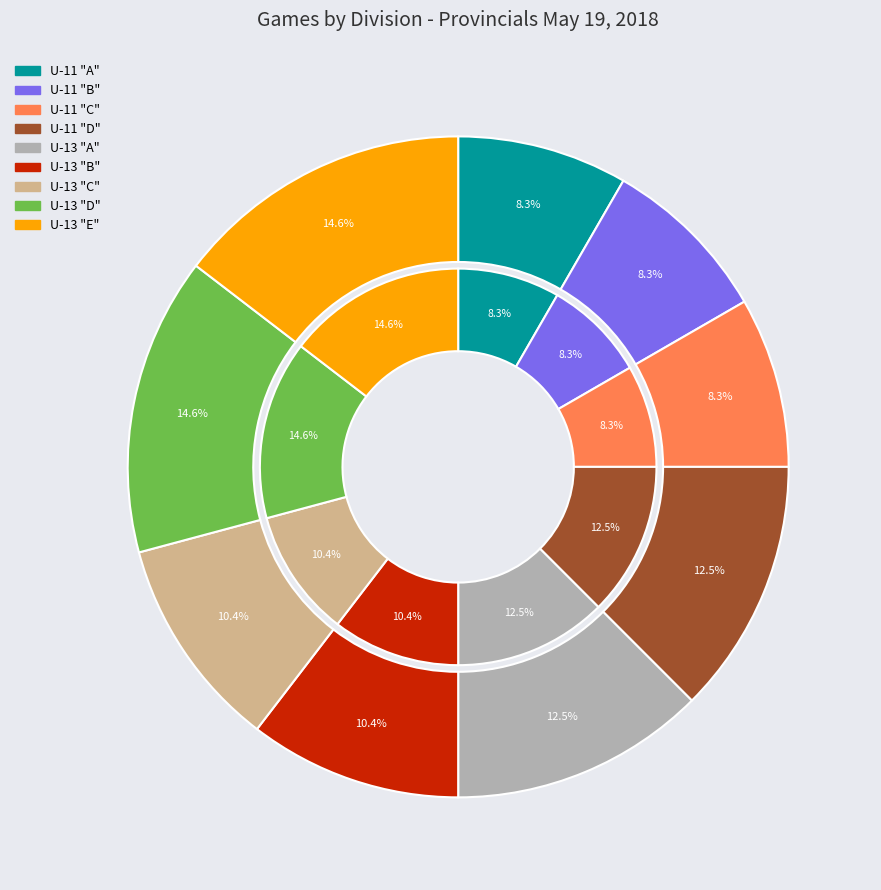

To the nearest percent, what is the difference between the U-13 "C" and U-13 "A" slice percentages?

2%